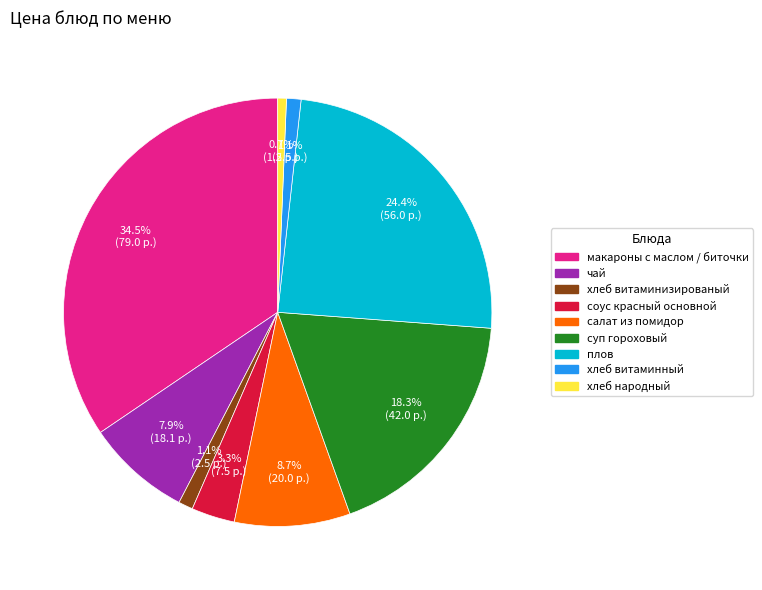

Do салат из помидор and чай together represent more than half of the pie?

No